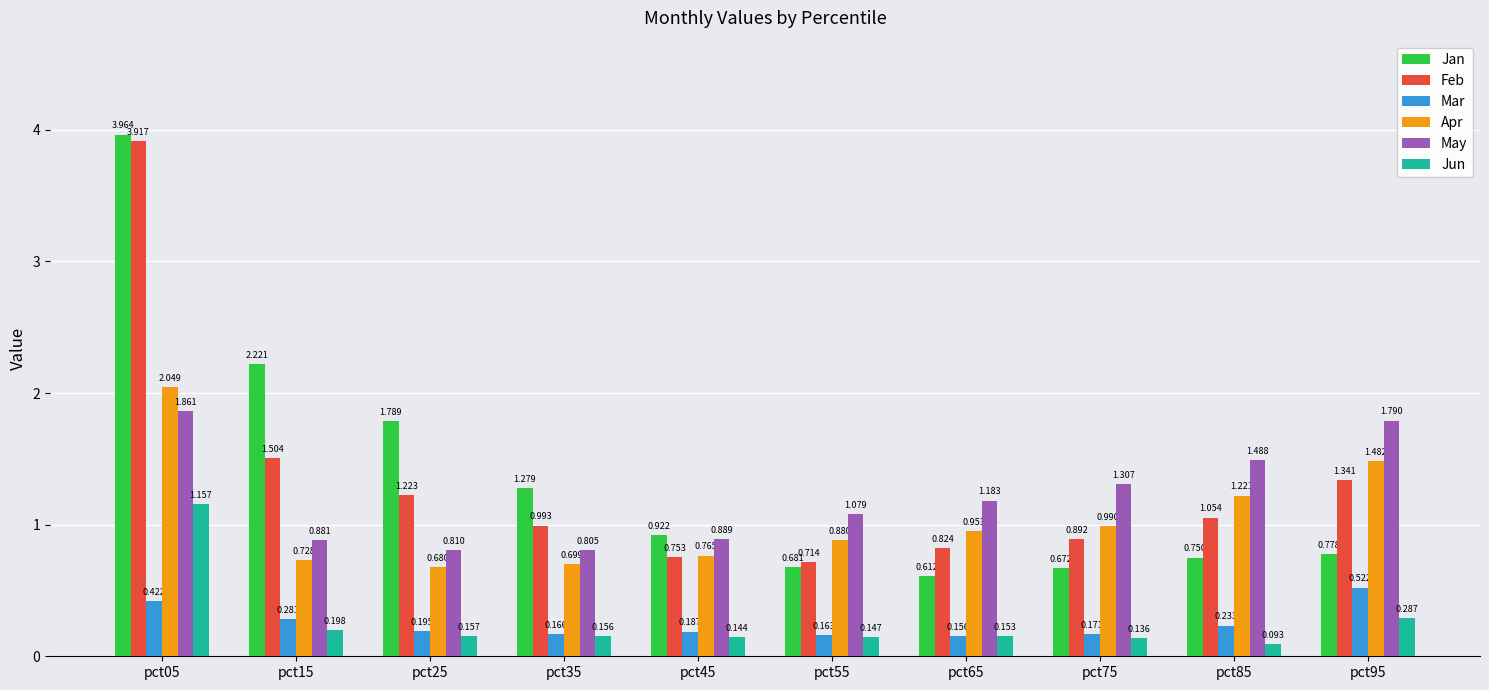

List the series in order of their peak value, highest first.

Jan, Feb, Apr, May, Jun, Mar